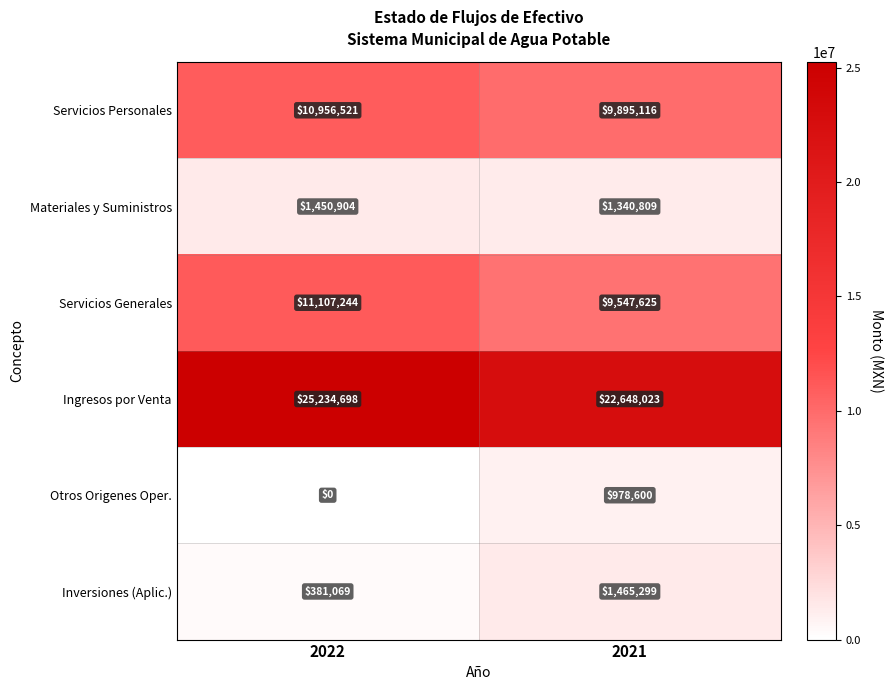

The value of Inversiones (Aplic.) at 2021 is 549532. True or false?

False